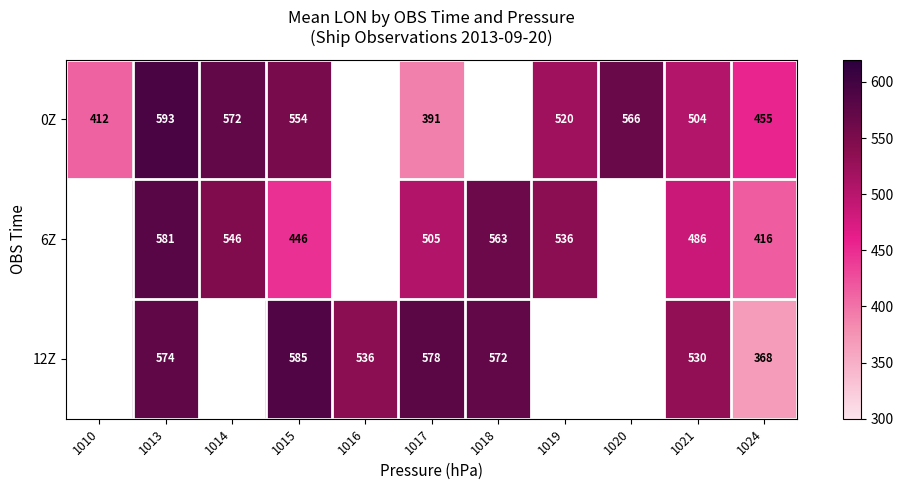

True or false: 12Z has a value of 966 at 1015.

False